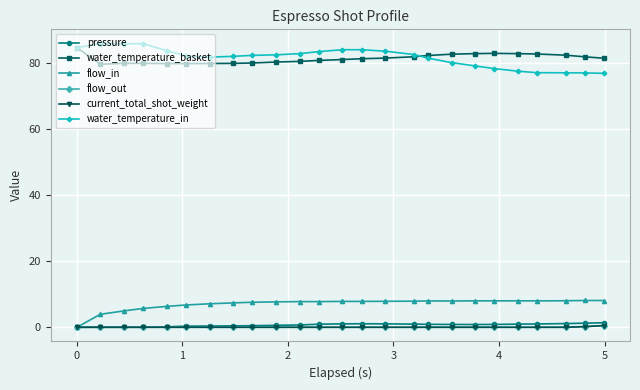

True or false: water_temperature_in and flow_out intersect in this chart.

False